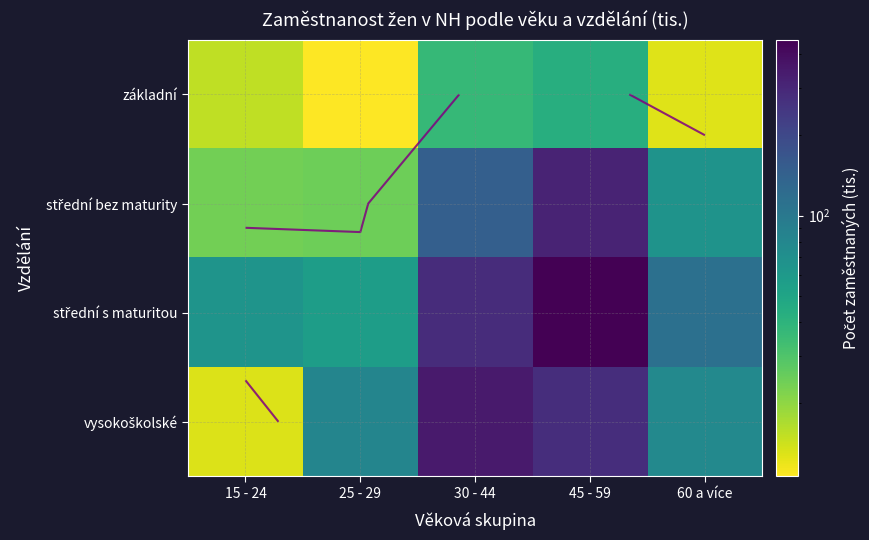

Which series has the largest total across all categories?

střední s maturitou